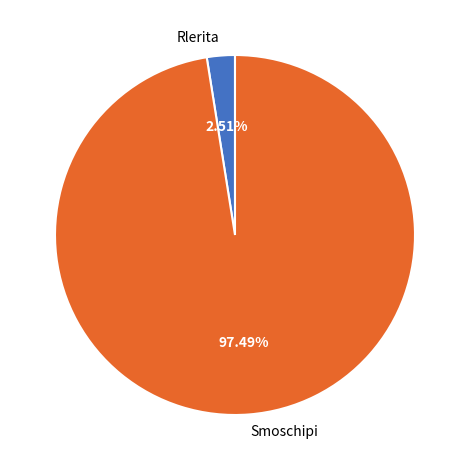

Count the number of slices in the pie.

2